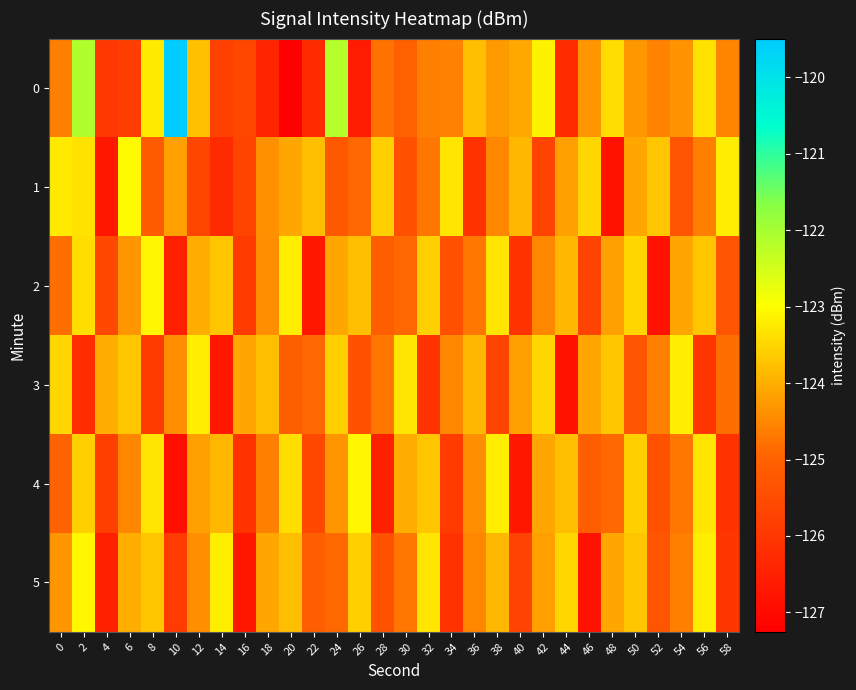

Between 44 and 14, which is larger?

14